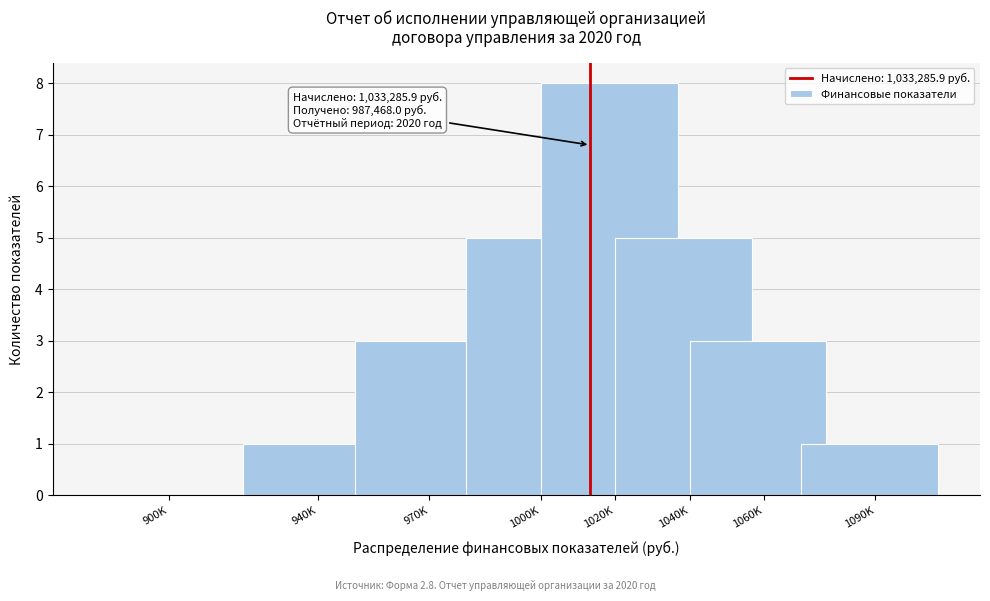

Reading left to right, what are all the values shown in this chart?

900K=0	940K=1	970K=3	1000K=5	1020K=8	1040K=5	1060K=3	1090K=1